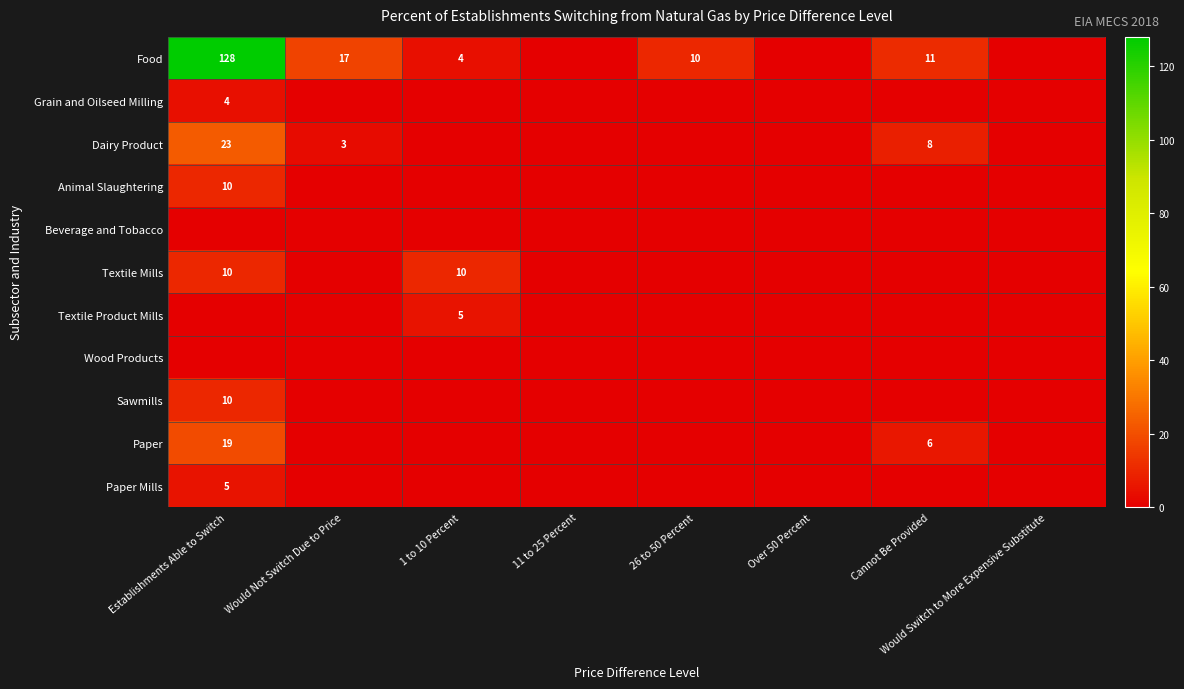

Which label corresponds to the smallest value in the chart?

11 to 25 Percent